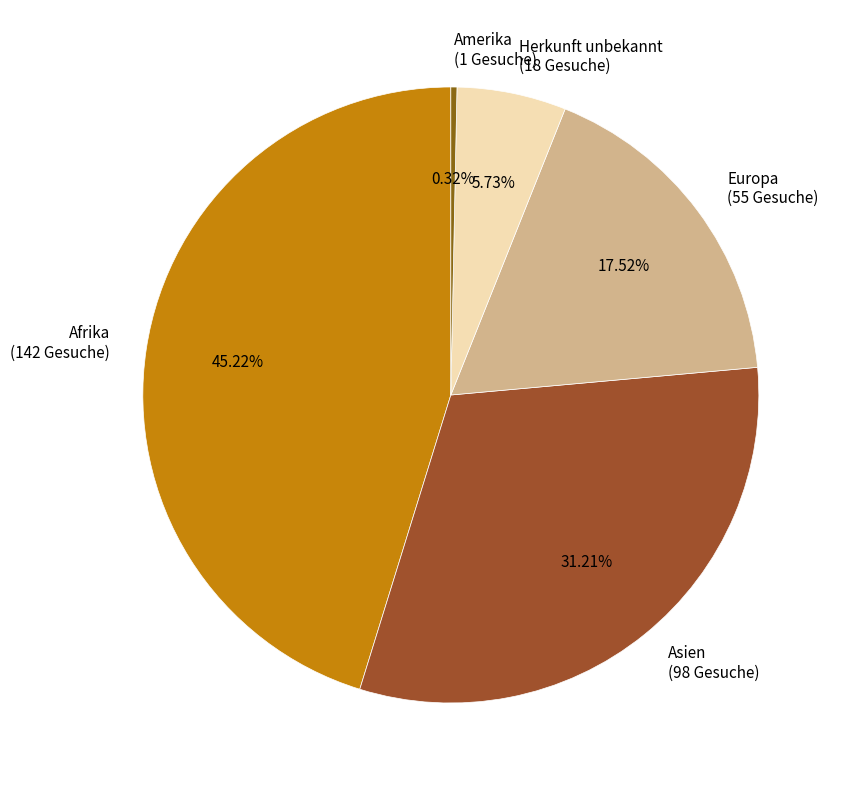

What is the smallest slice in the pie chart?

Amerika